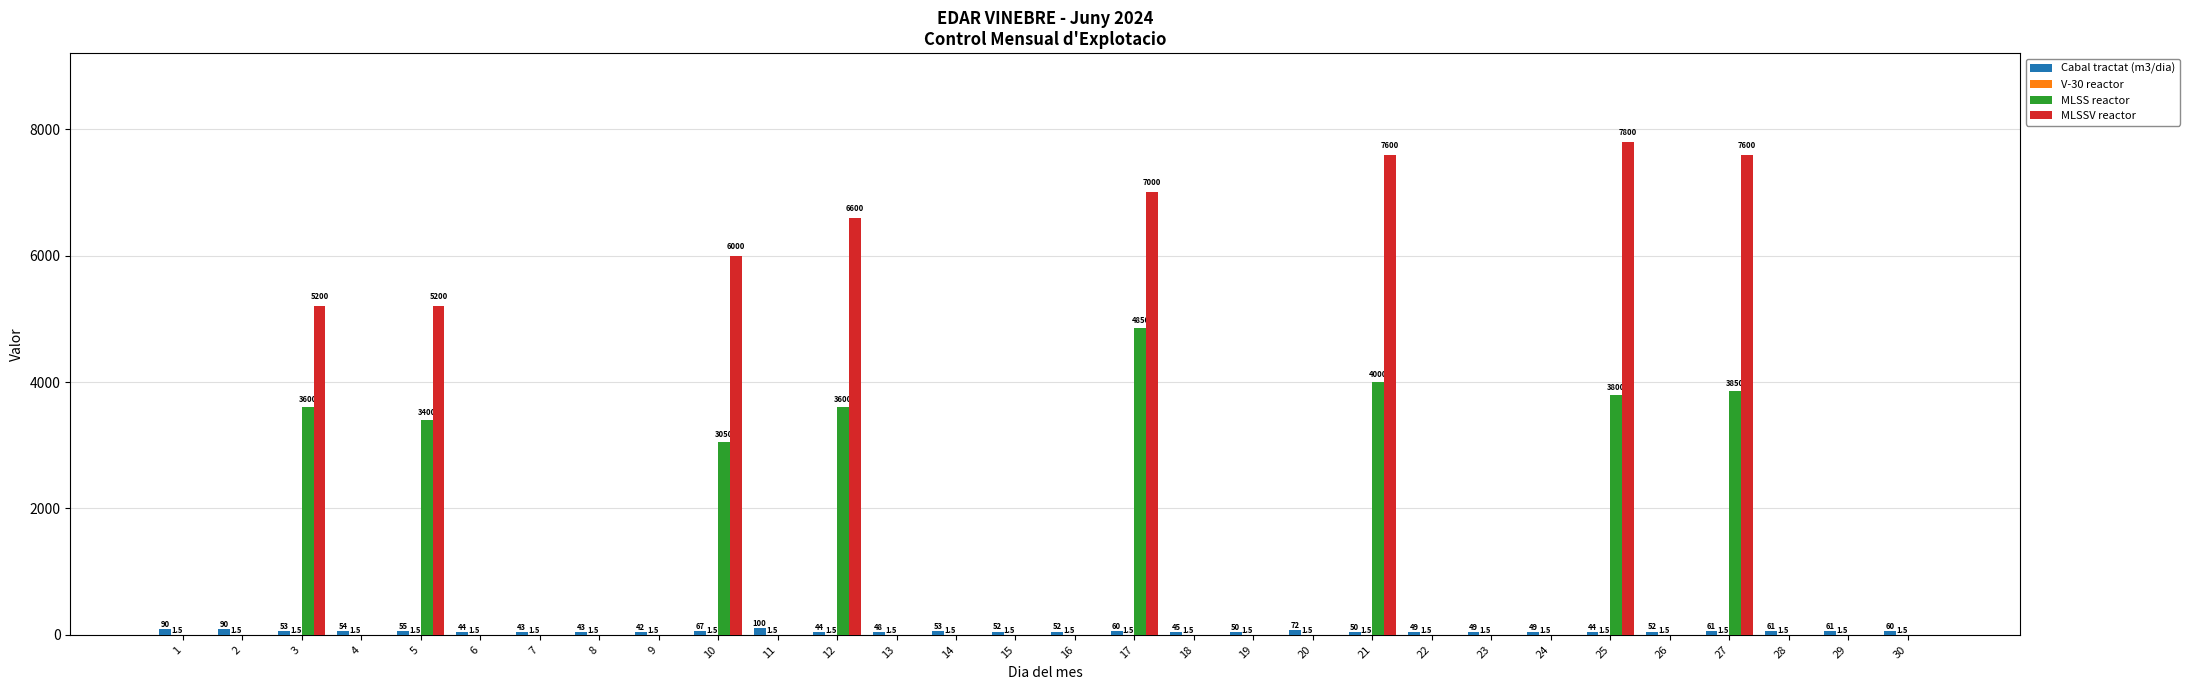

Is it true that MLSSV reactor equals 6600.0 at 12?

True